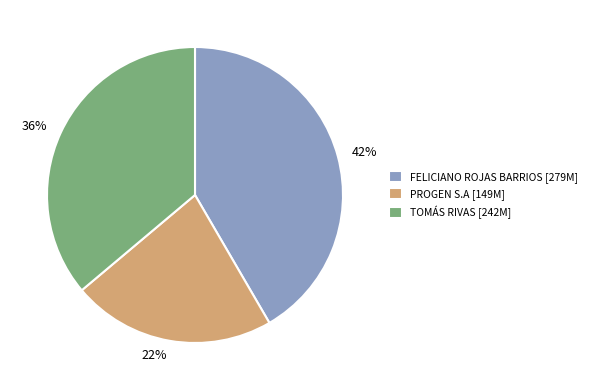

Is there any slice that represents more than half of the pie?

No